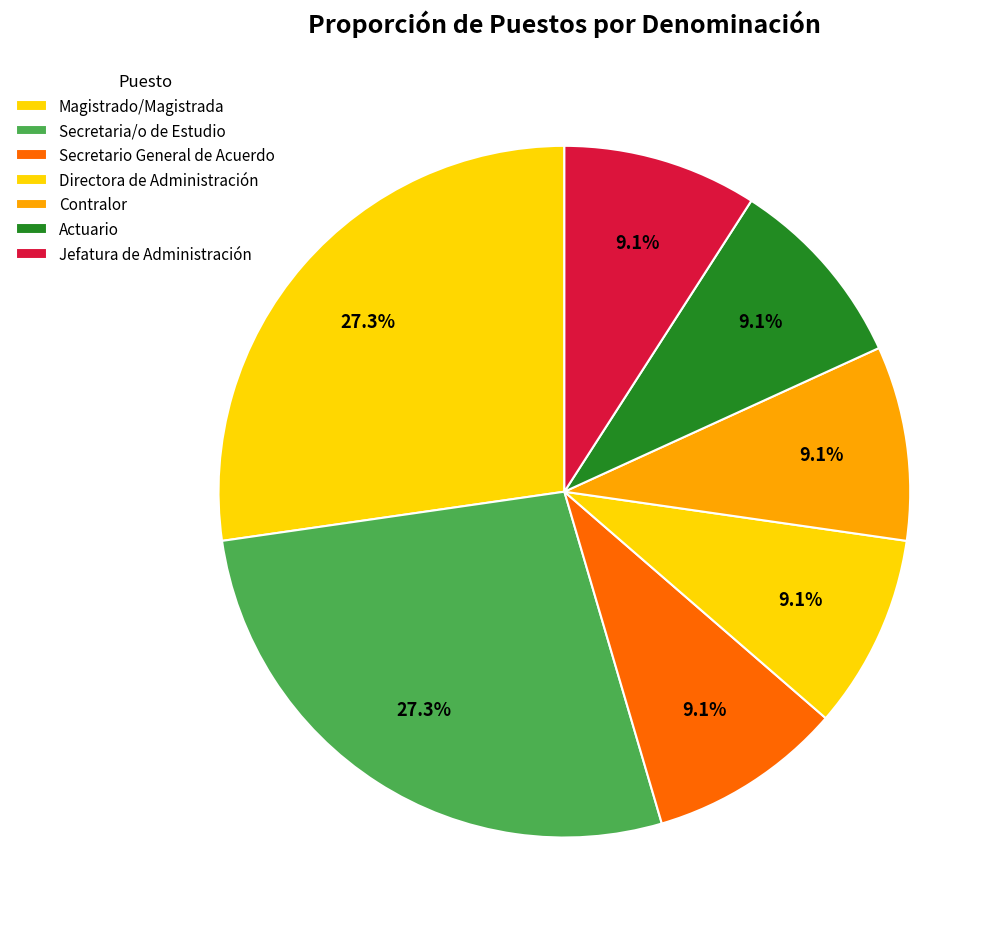

How many segments does this pie chart have?

7